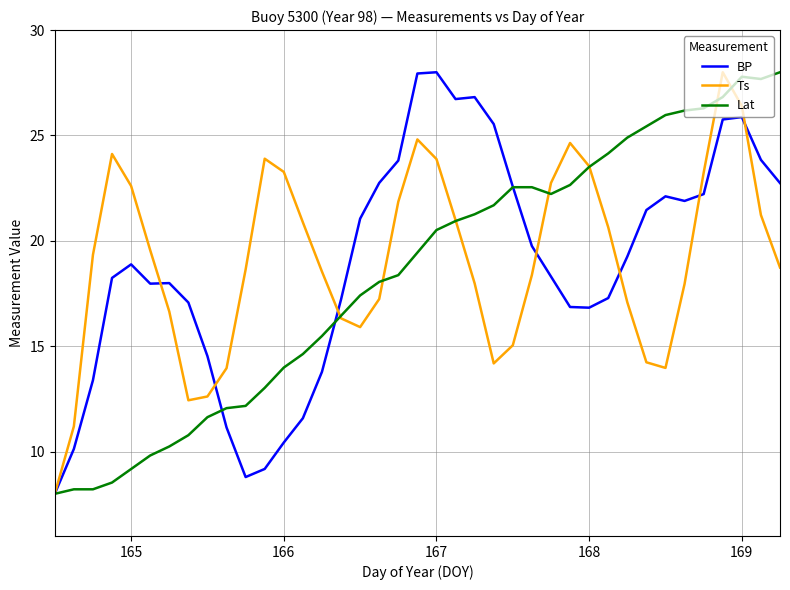

What is the maximum value for Ts?

28.0